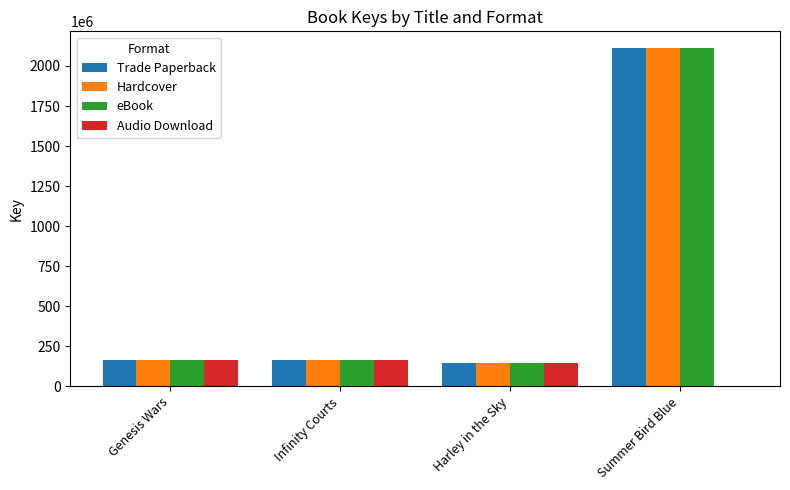

What value does the Trade Paperback series have at Infinity Courts, to the nearest 10?

162816290